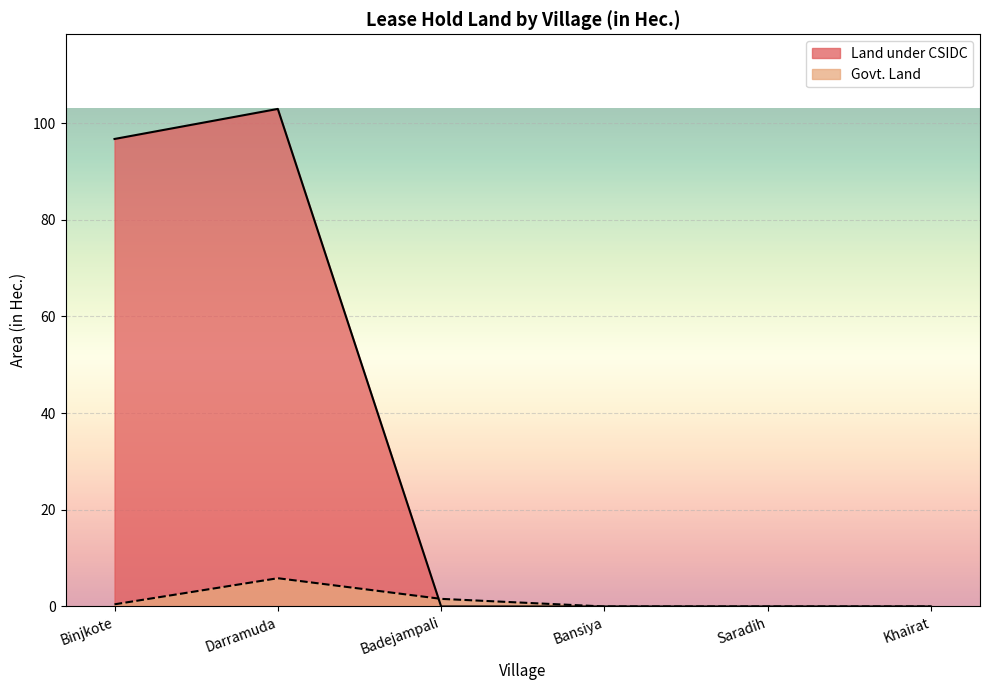

List the series in order of their peak value, lowest first.

Govt. Land, Land under CSIDC